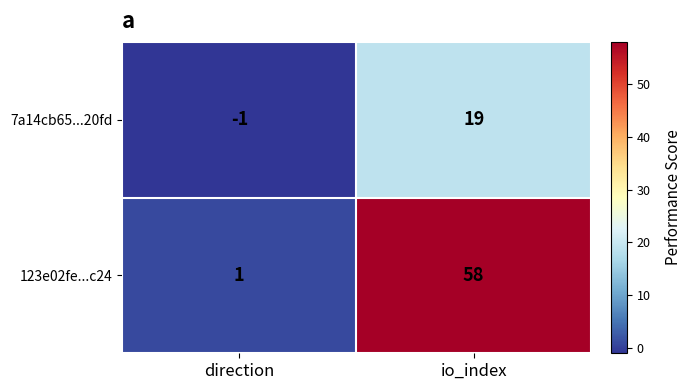

Rank the series by their maximum value, from lowest to highest.

7a14cb65...20fd, 123e02fe...c24